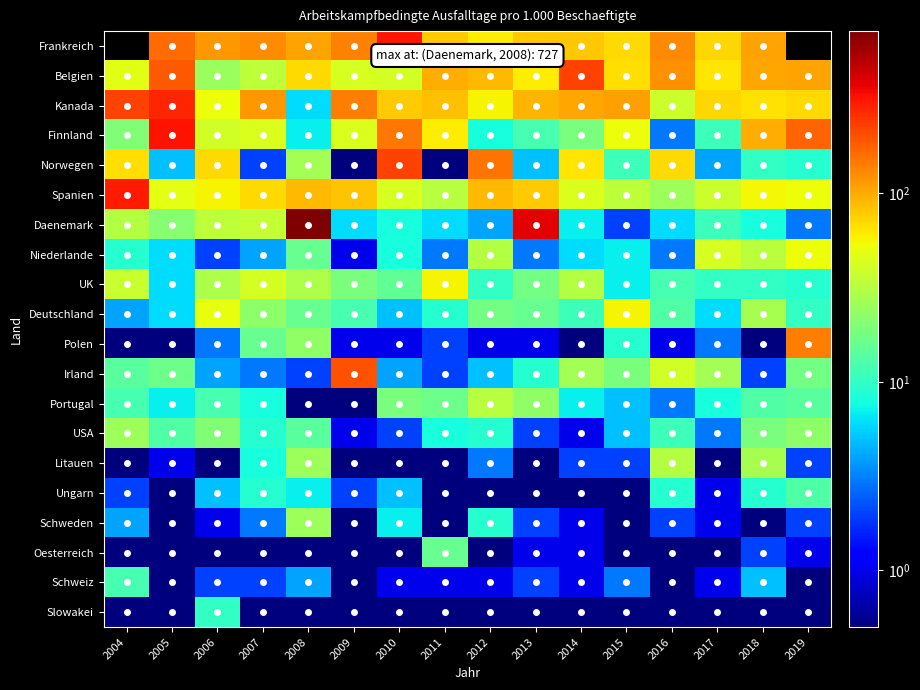

What is the sum of all Irland values?

394.0